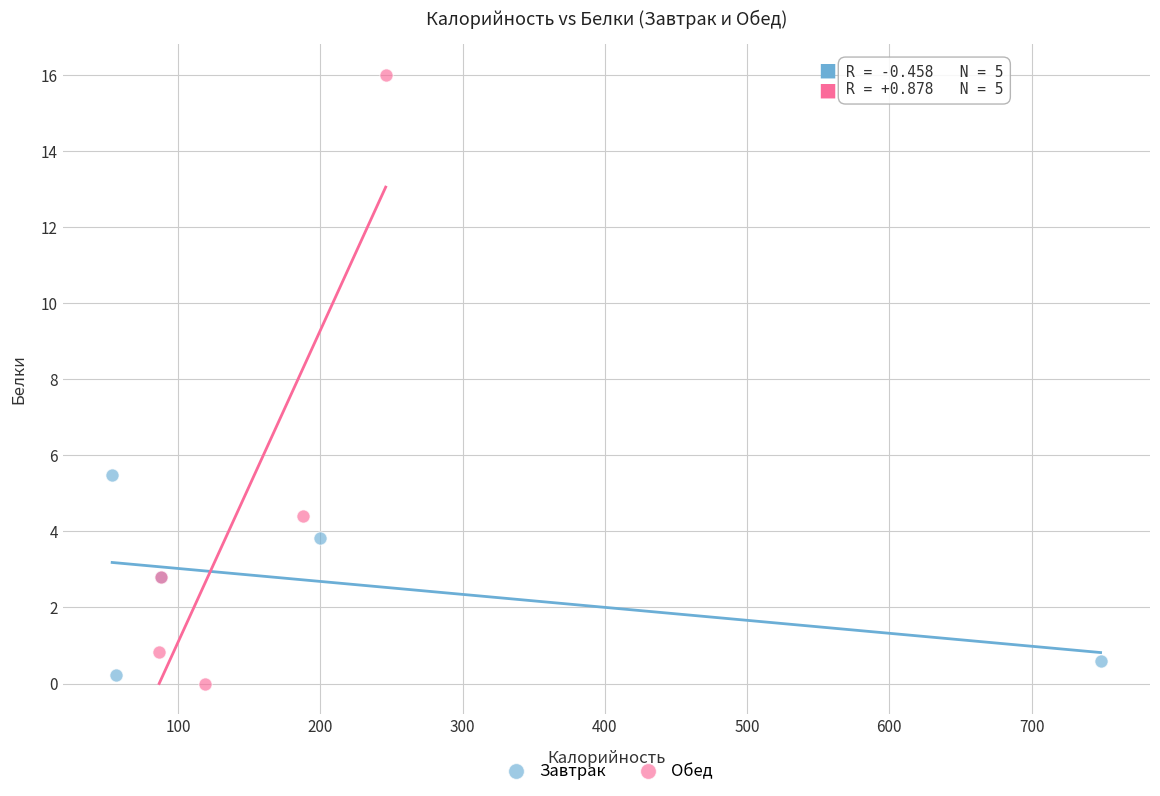

Which series reaches the maximum Y coordinate?

Обед